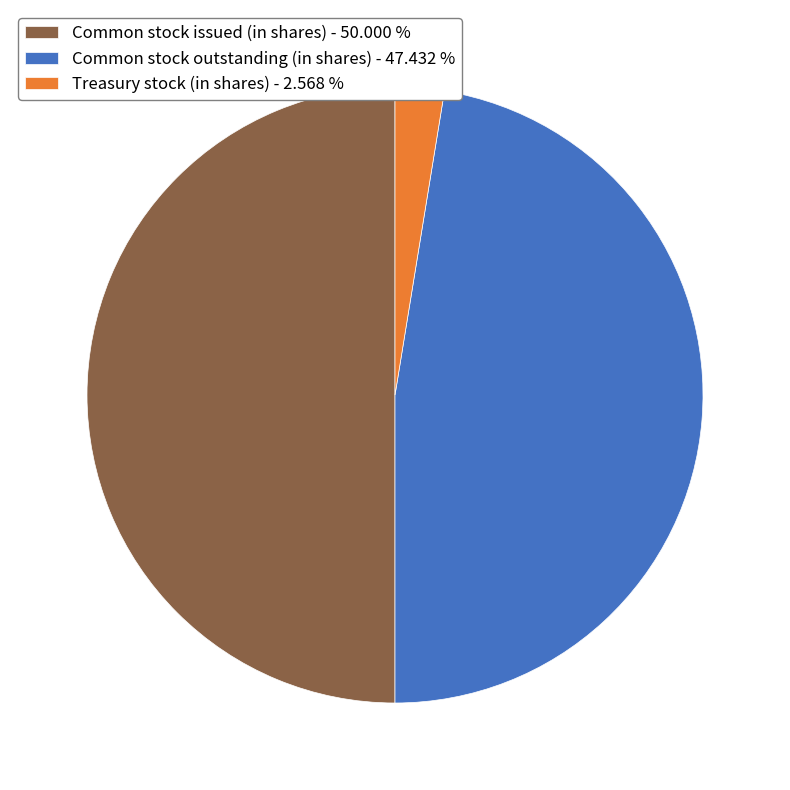

Which has a higher value, Treasury stock (in shares) or Common stock outstanding (in shares)?

Common stock outstanding (in shares)